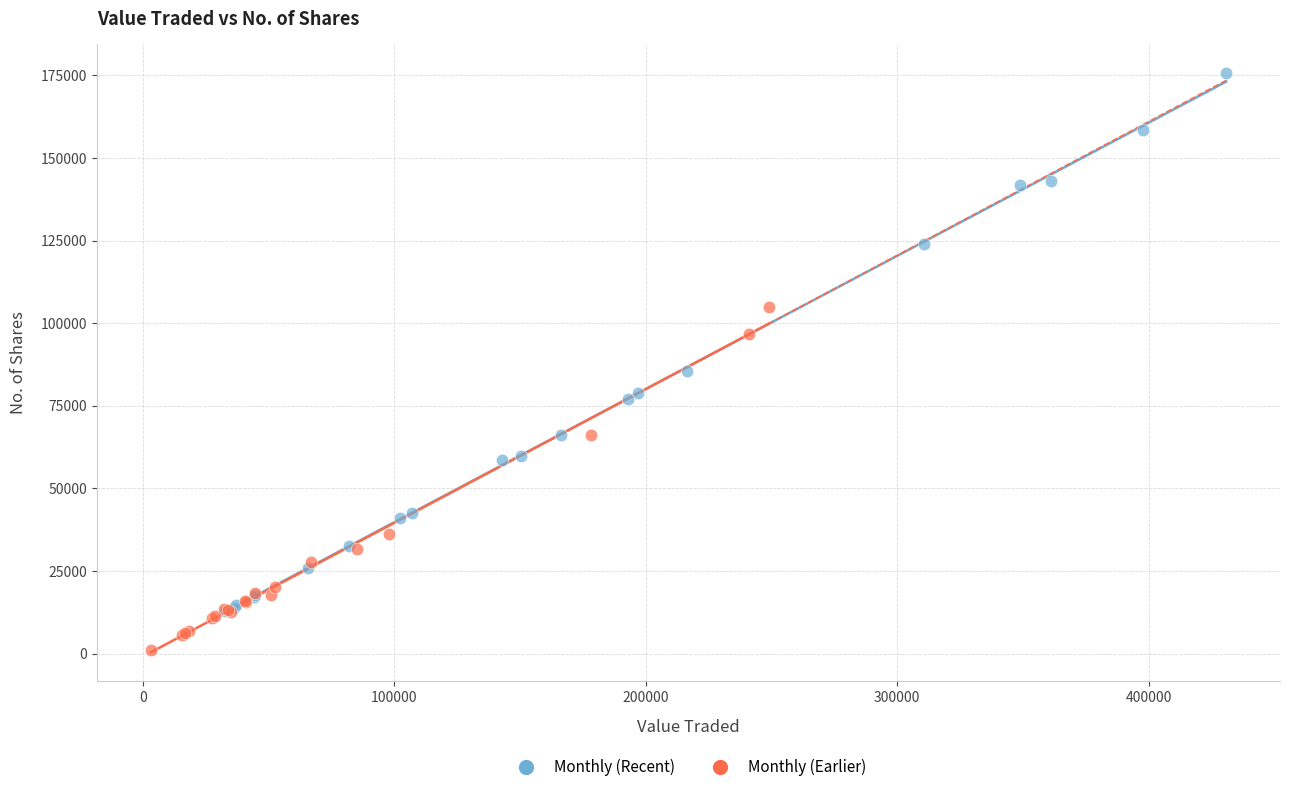

Which series has the largest Y range (max minus min)?

Monthly (Recent)